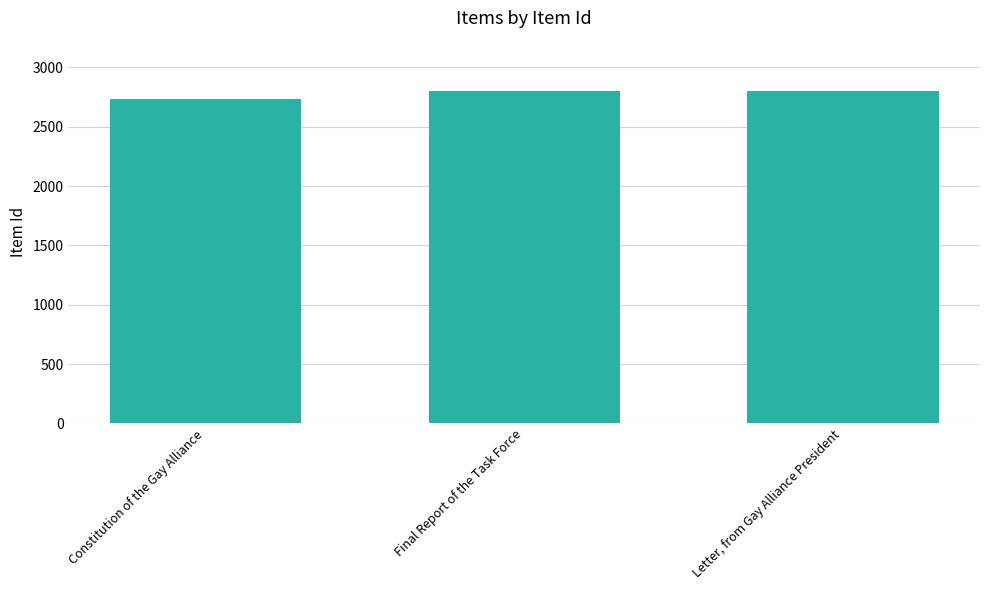

What is the label of the 3rd bar from the left?

Letter, from Gay Alliance President